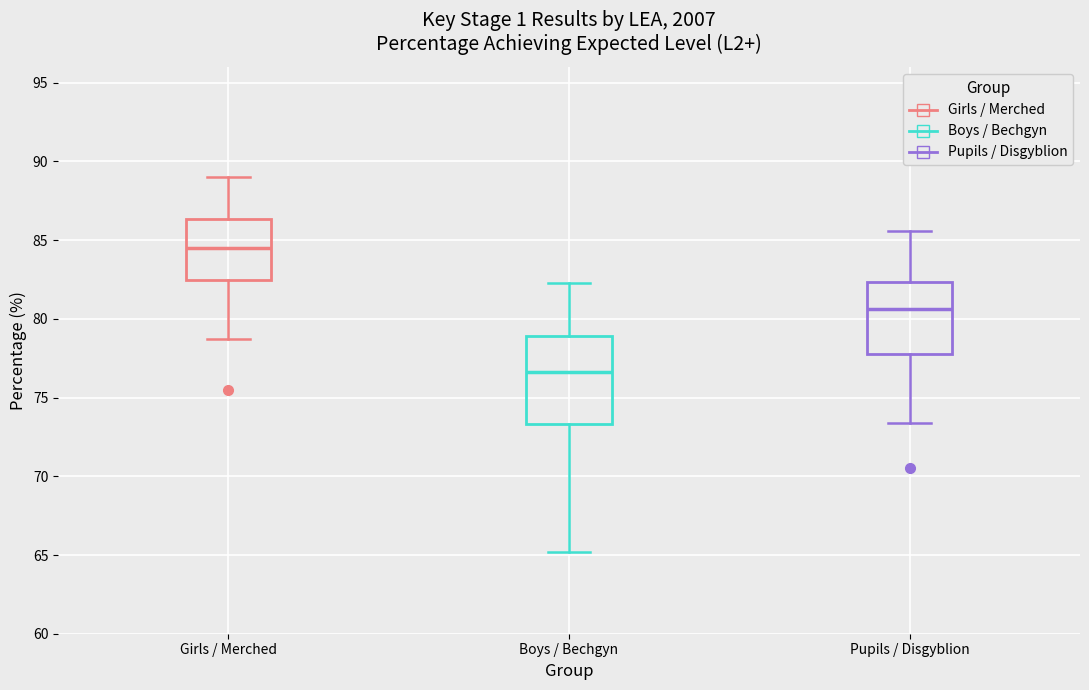

Reading left to right, read every box against the y-axis: the position of its median line, the range the box covers, and the ends of its whiskers. The values are not printed on the chart, so give them approximately, as read against the axis.

Girls / Merched: median 84.5, box 82.5 to 86.5, whiskers 78.5 to 89.0
Boys / Bechgyn: median 76.5, box 73.5 to 79.0, whiskers 65.0 to 82.5
Pupils / Disgyblion: median 80.5, box 78.0 to 82.5, whiskers 73.5 to 85.5